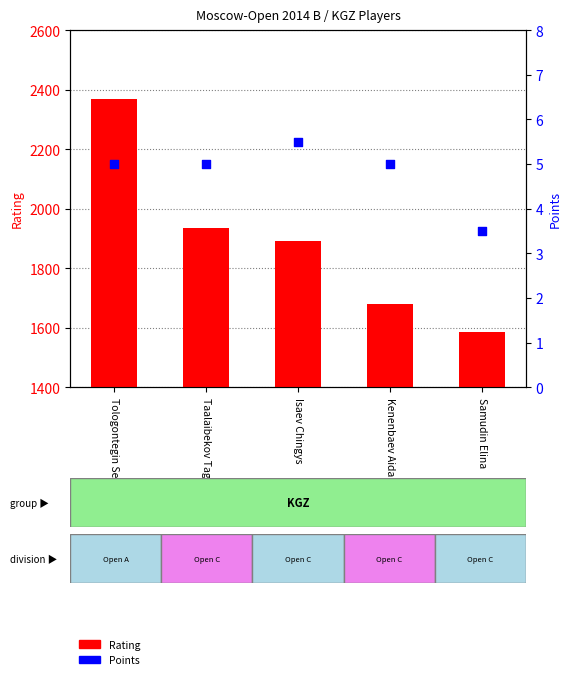

Which series has the largest total across all categories?

Rating